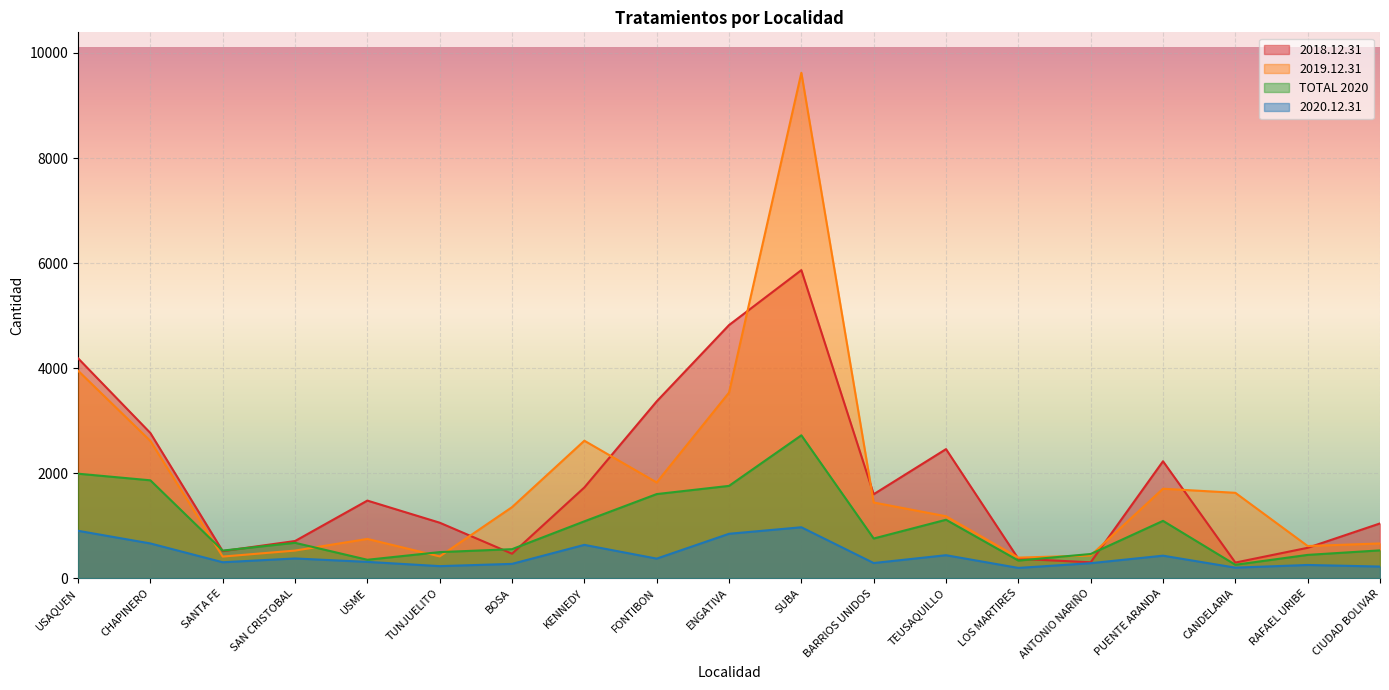

At which label does 2019.12.31 first exceed 1352?

USAQUEN